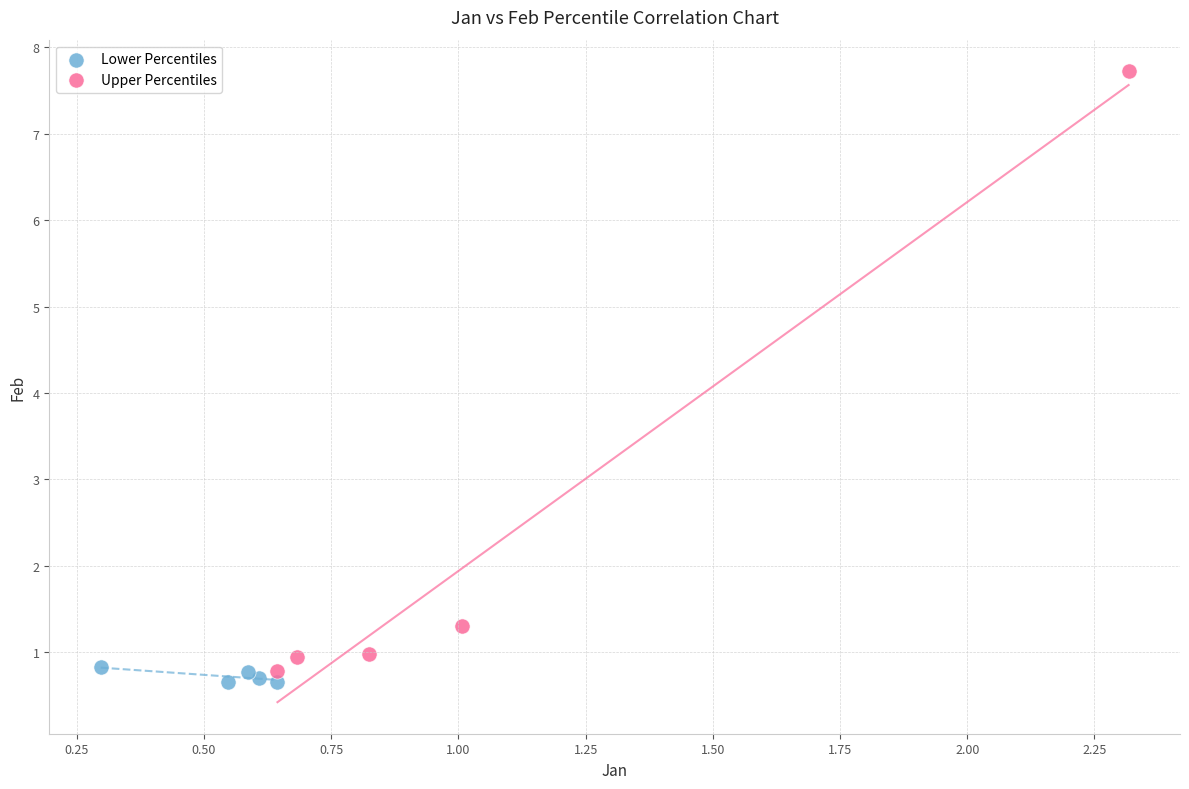

Which series reaches the minimum Y coordinate?

Lower Percentiles